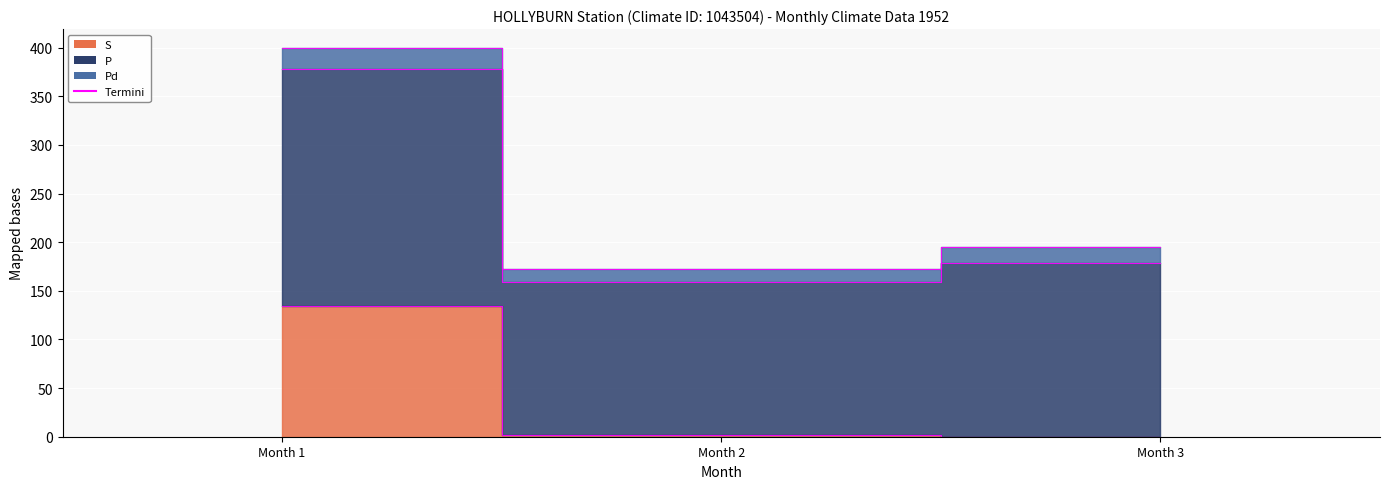

What is the difference between the highest and lowest values at Month 1?

265.1